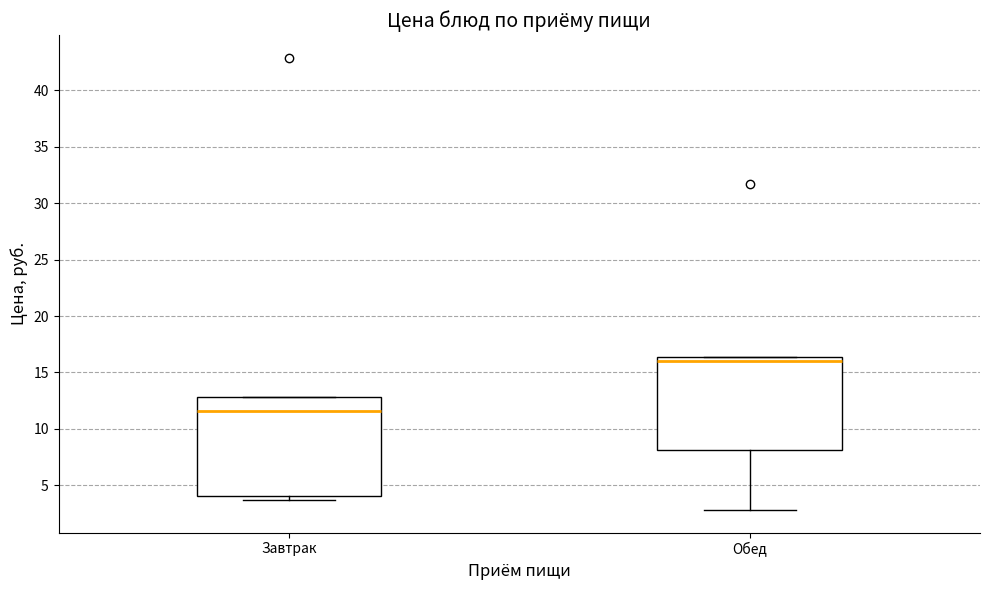

Which box is the tallest, from its lower edge to its upper edge?

Завтрак